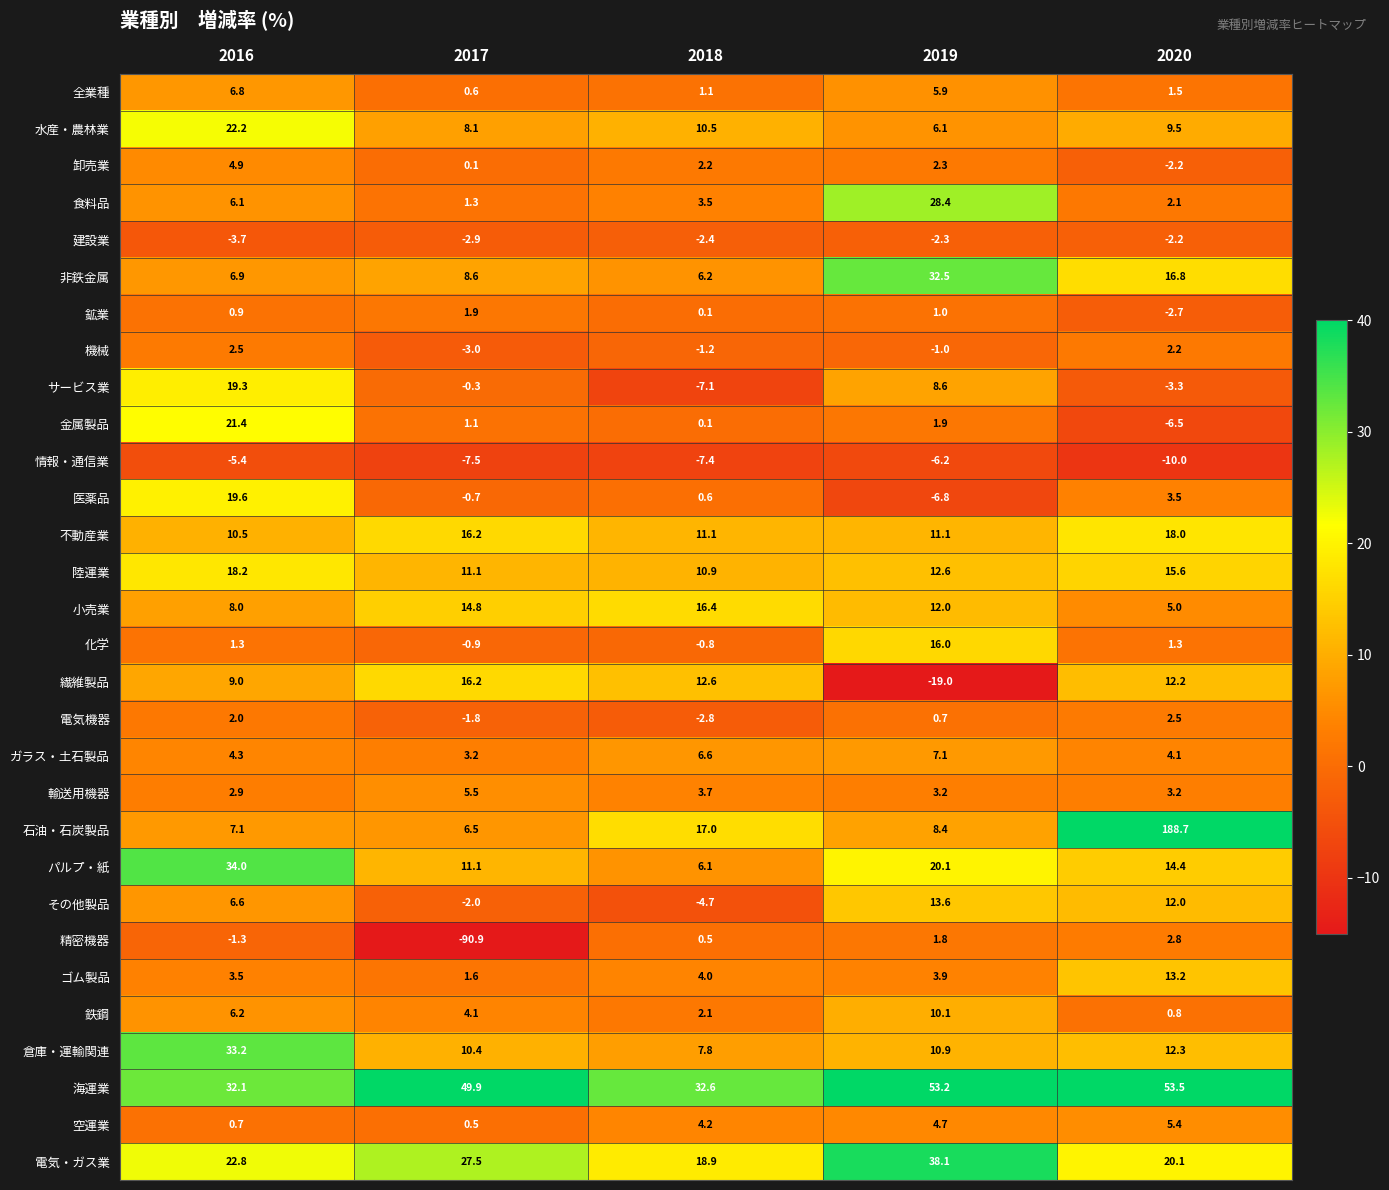

What is the spread (max minus min) of values at 2018?

40.0